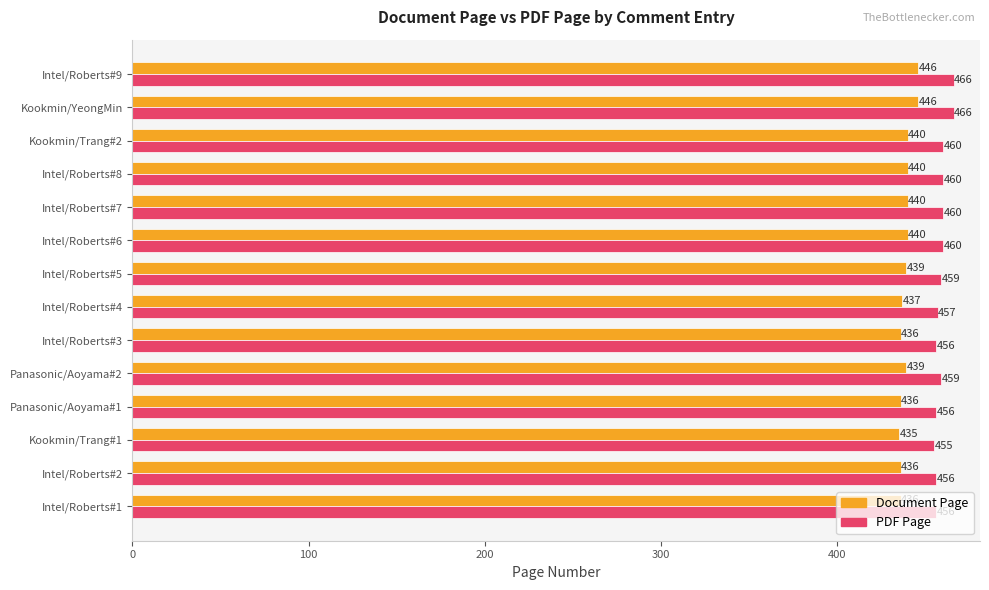

How many data points in PDF Page are less than 459?

6